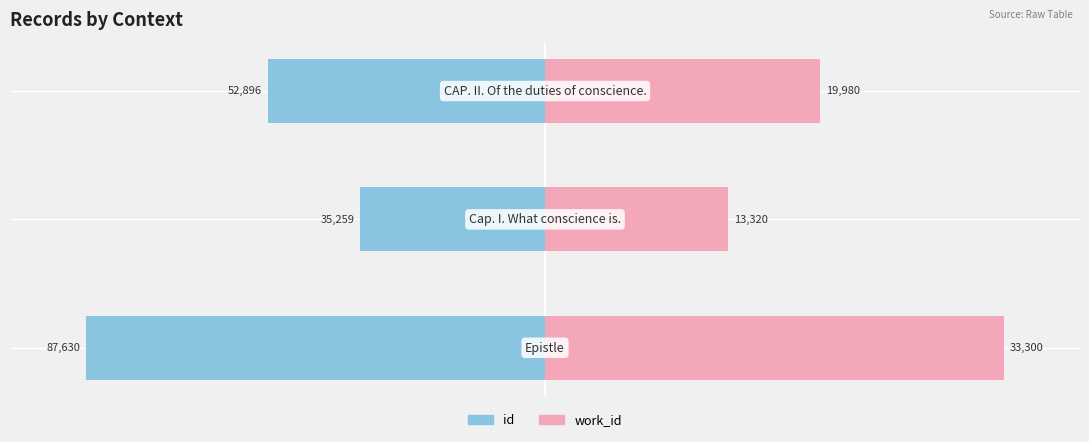

Are the bars horizontal?

Yes